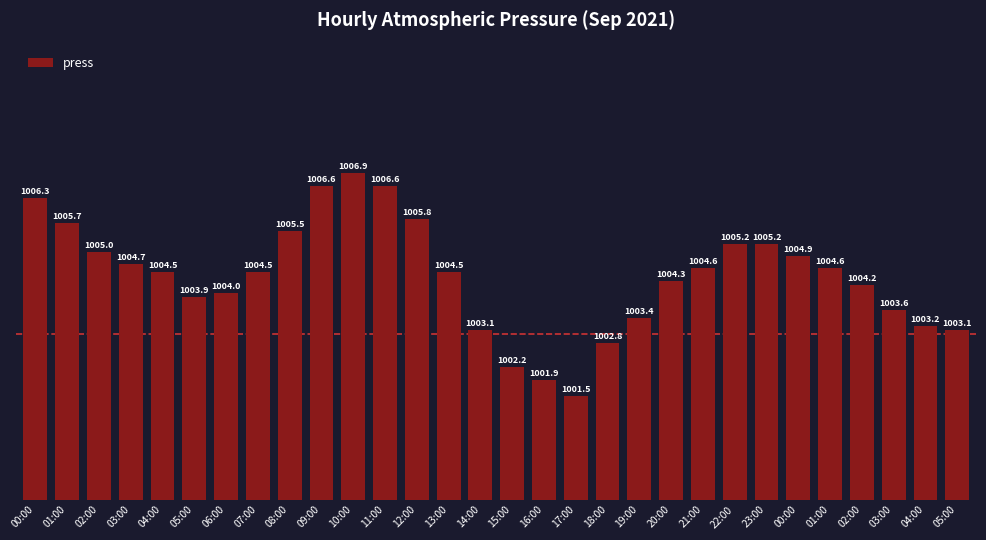

What is the change in value from 00:00 to 09:00?

+0.3